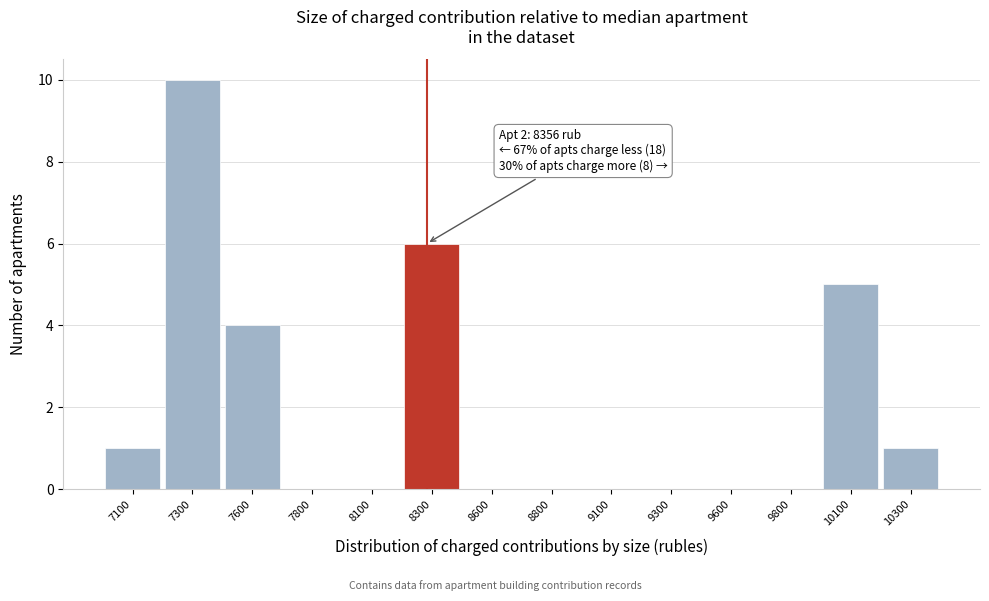

Reading left to right, extract all data points from this chart.

7100=1	7300=10	7600=4	7800=0	8100=0	8300=6	8600=0	8800=0	9100=0	9300=0	9600=0	9800=0	10100=5	10300=1